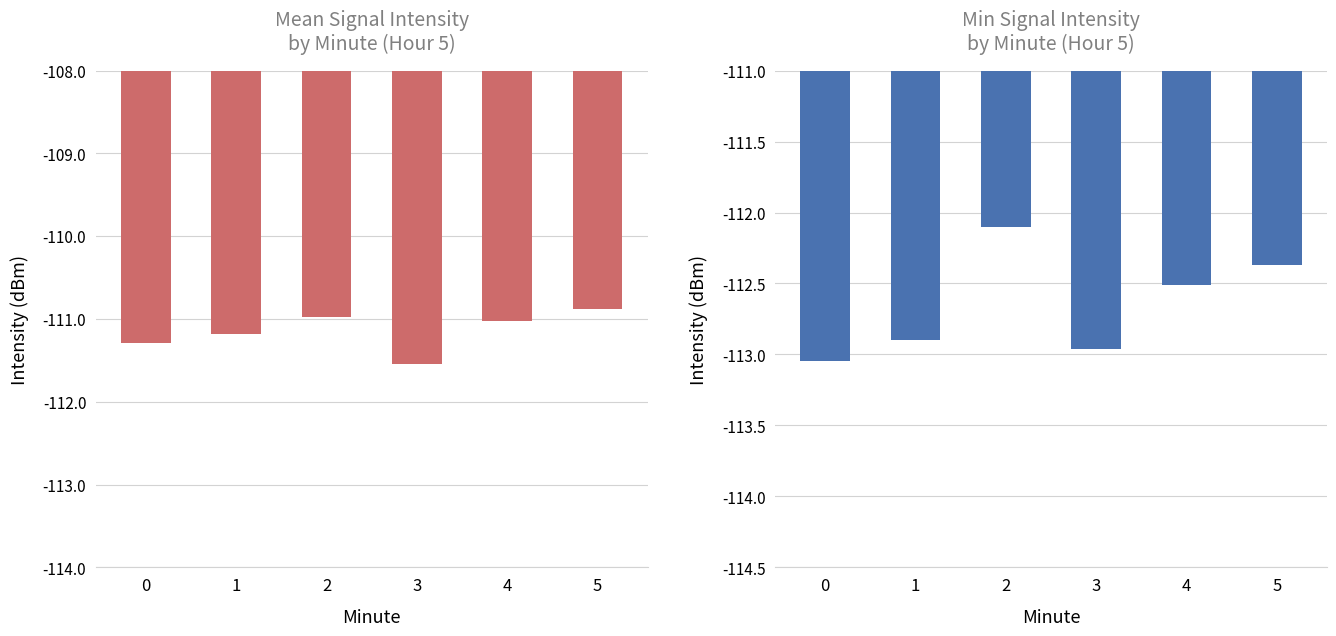

What is the total value across all series at 2?

-223.1